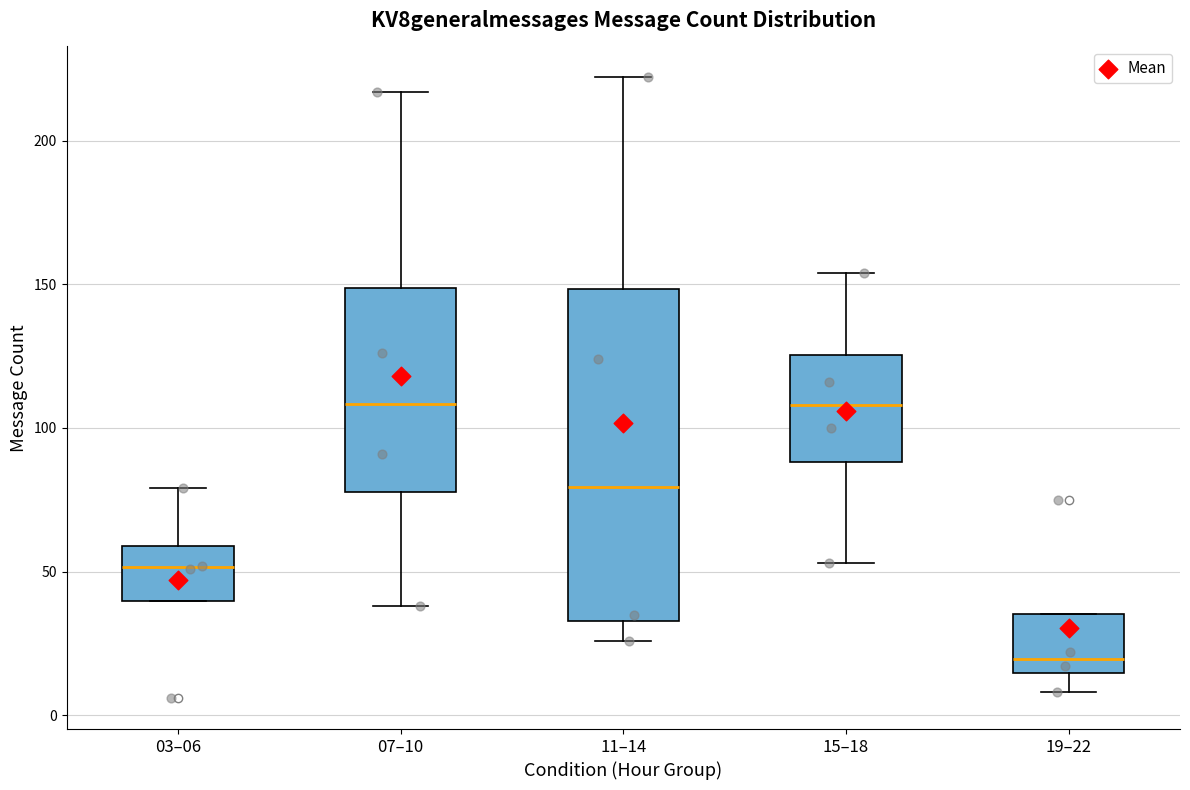

Where does the lower whisker of the box for 07–10 end on the y-axis? The values are not printed on the chart, so give them approximately, as read against the axis.

40